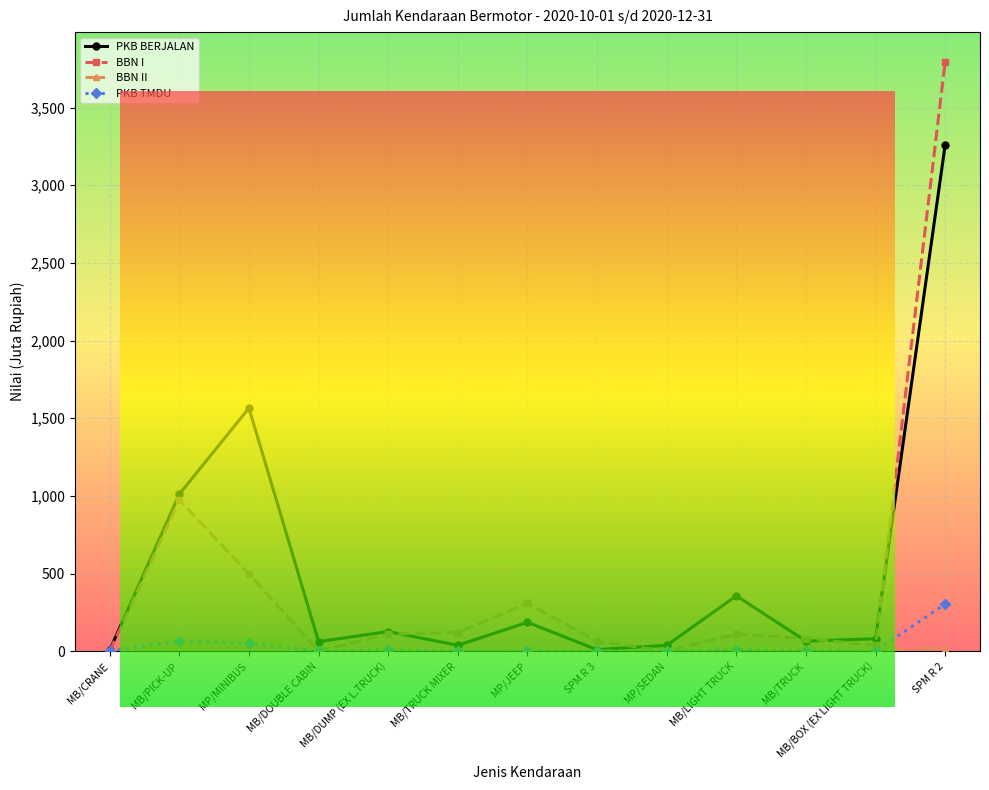

Which label corresponds to the largest value in the chart?

SPM R 2